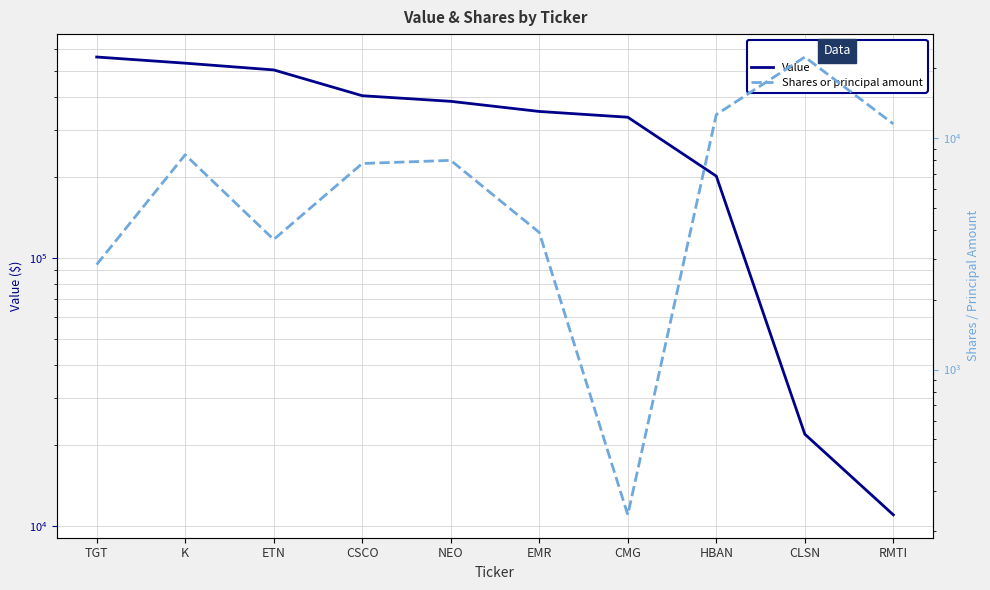

What is the average value of the Value series?

330700